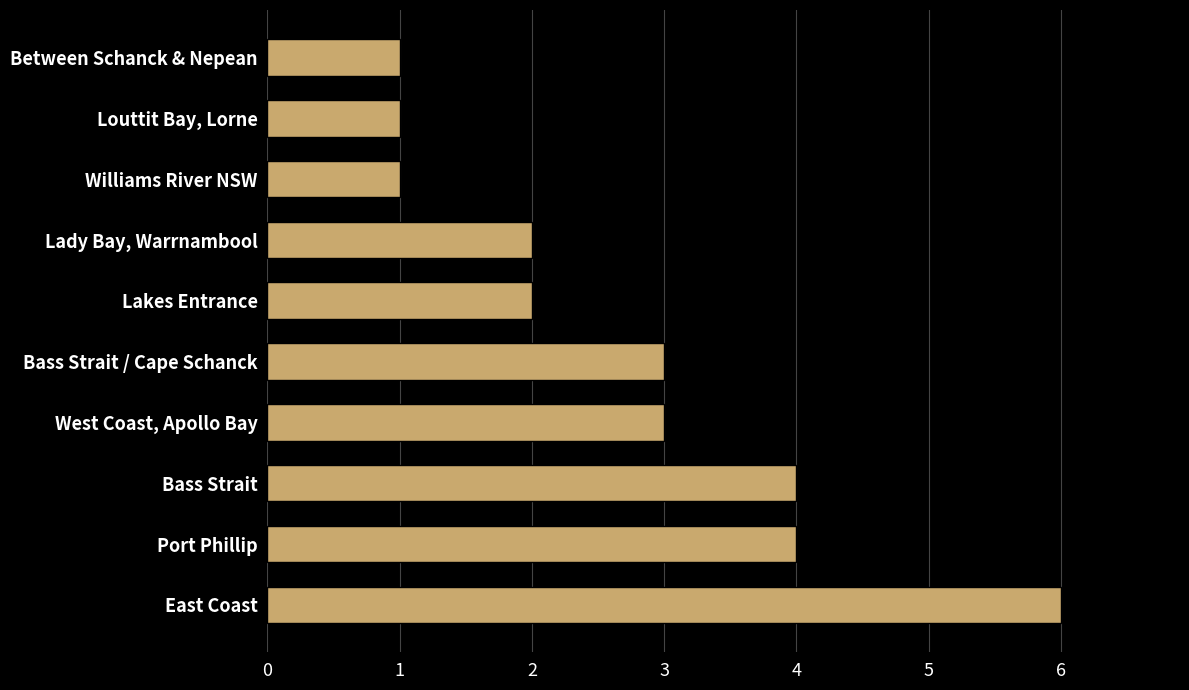

Reading bottom to top, extract all data points from this chart.

East Coast=6	Port Phillip=4	Bass Strait=4	West Coast, Apollo Bay=3	Bass Strait / Cape Schanck=3	Lakes Entrance=2	Lady Bay, Warrnambool=2	Williams River NSW=1	Louttit Bay, Lorne=1	Between Schanck & Nepean=1